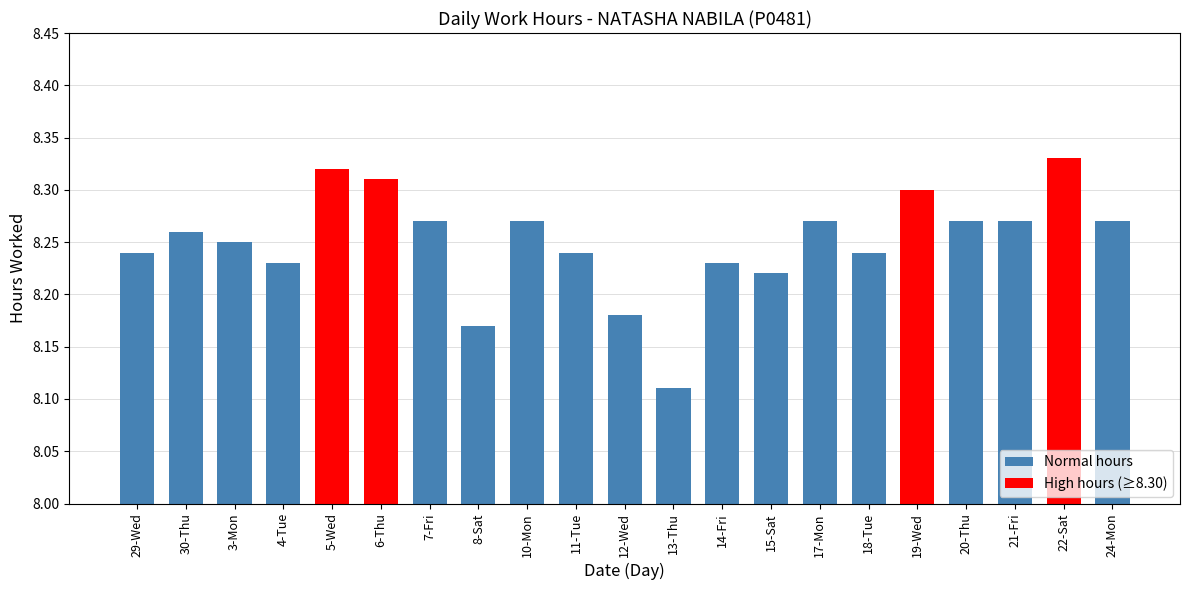

What is the label of the 2nd bar from the left?

30-Thu